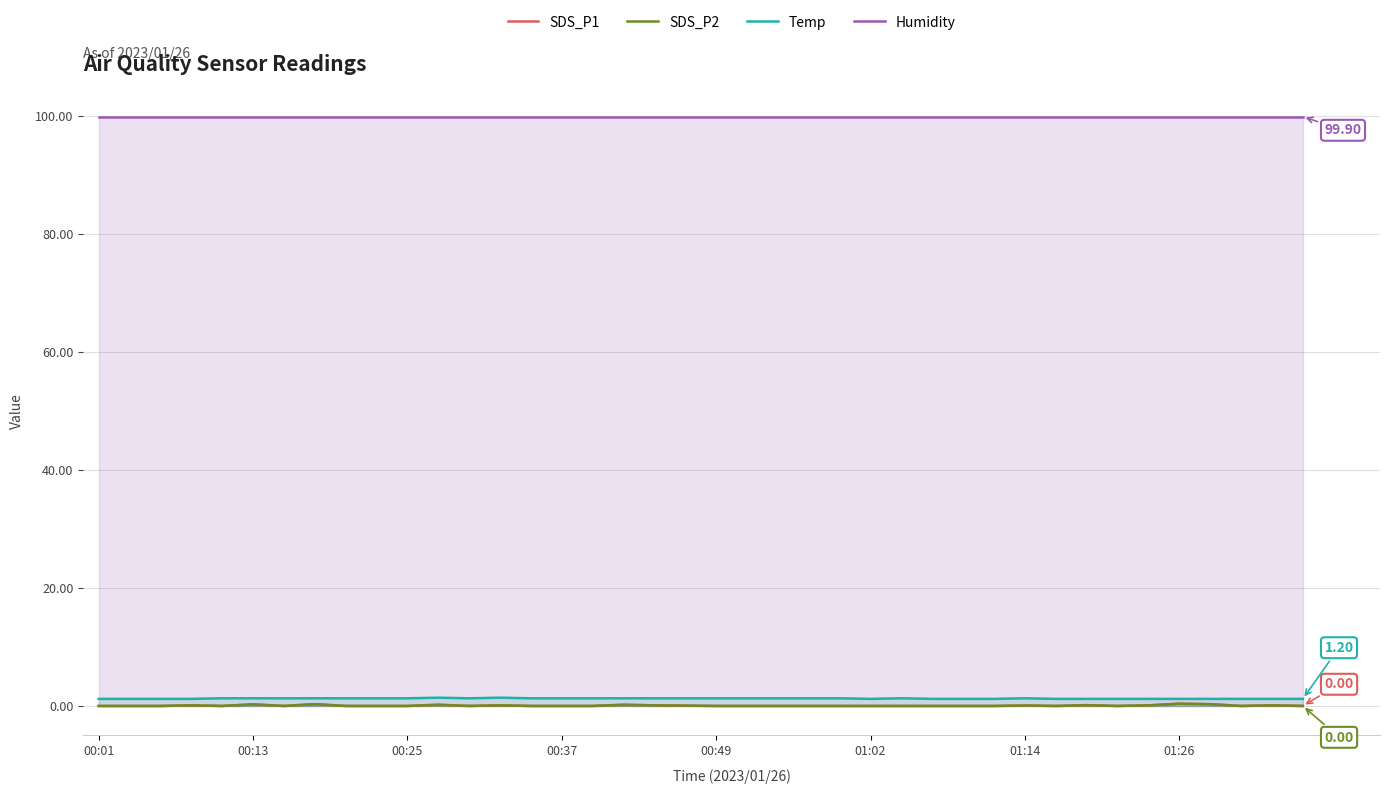

True or false: Humidity and Temp intersect in this chart.

False